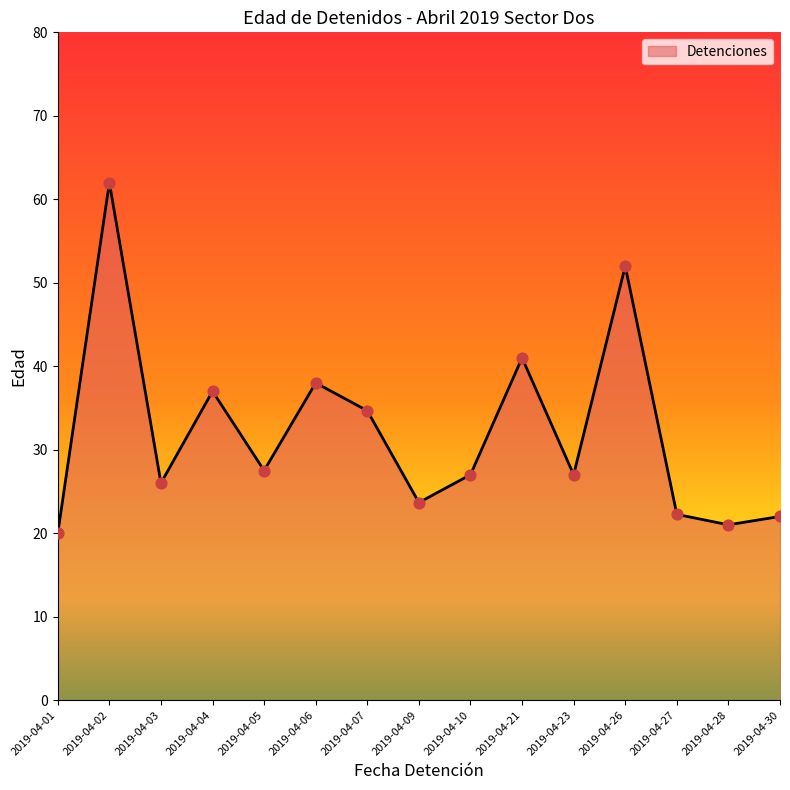

Between 2019-04-04 and 2019-04-03, which is larger?

2019-04-04